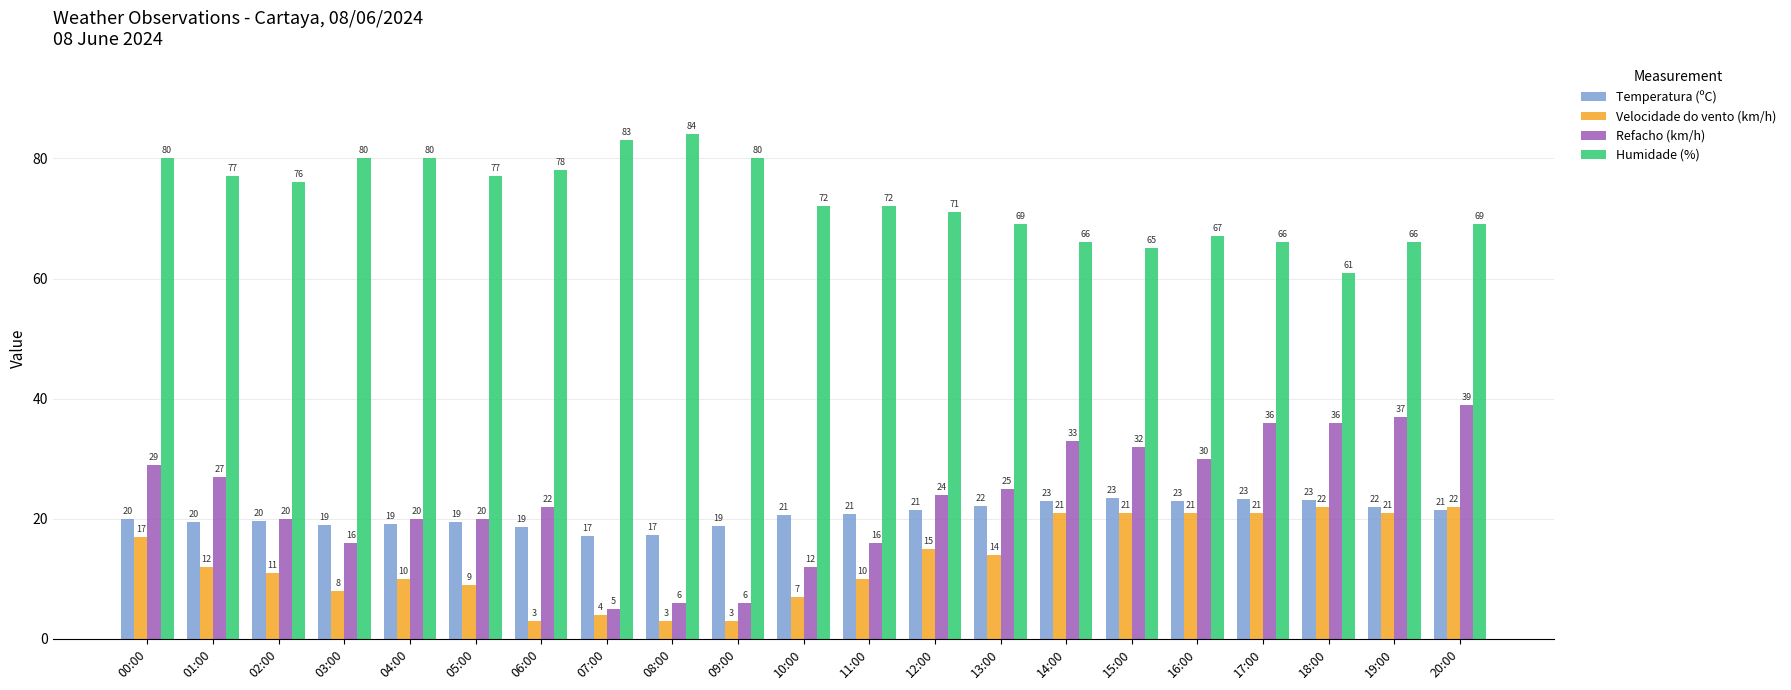

How many bars are there in each group?

4